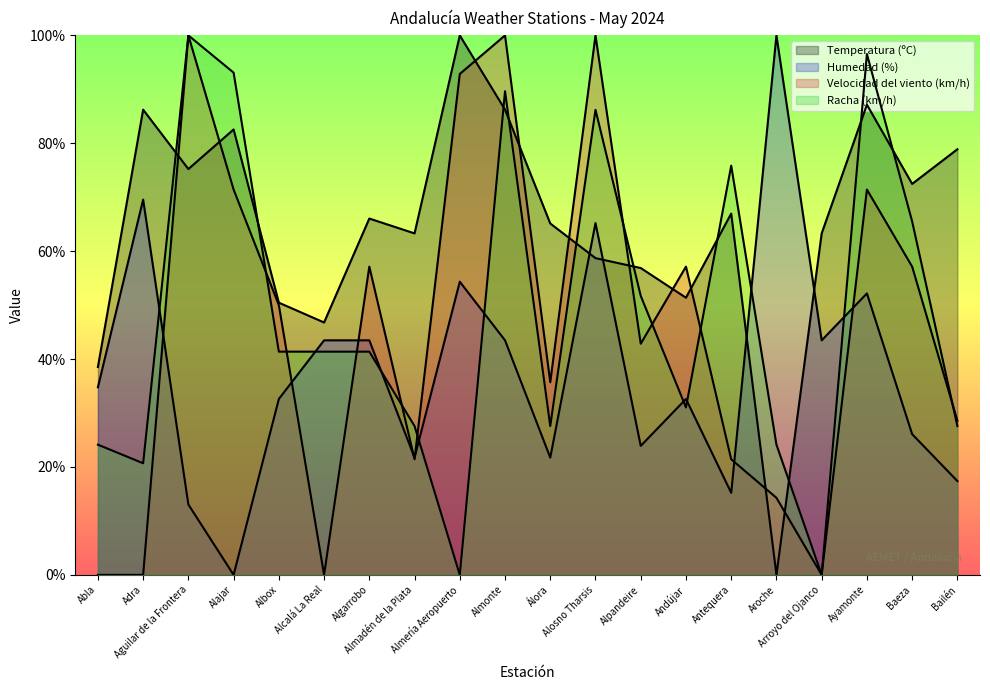

Read the Humedad (%) value at Antequera.

15.2